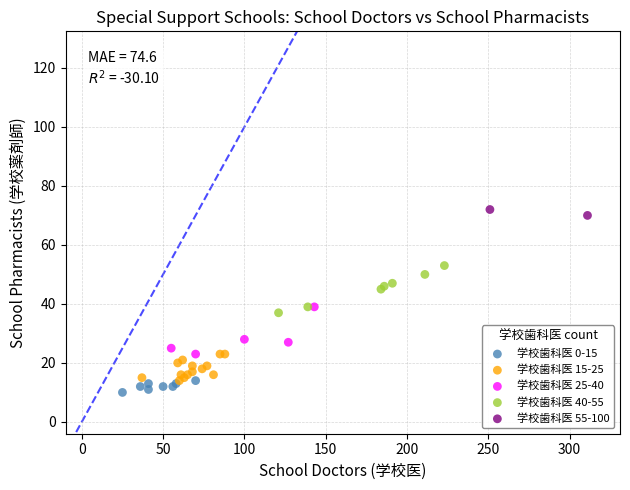

Which series contains the lowest Y value?

学校歯科医 0-15